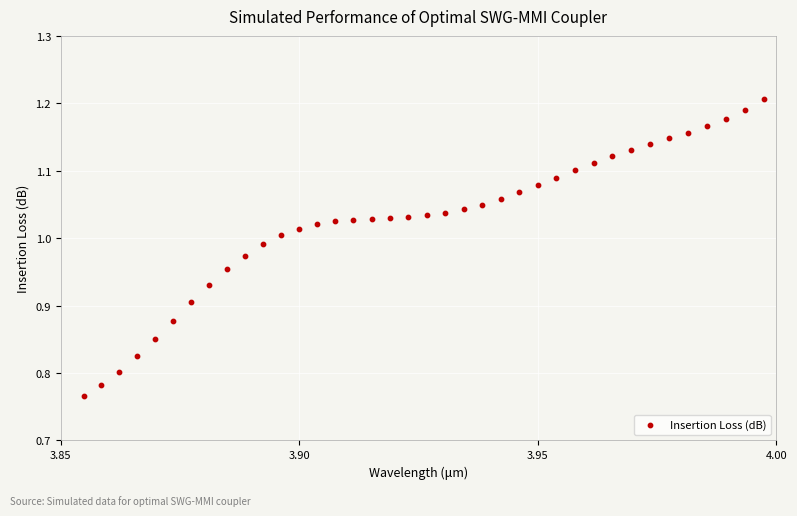

What is the range of Y values (max minus min)?

0.4